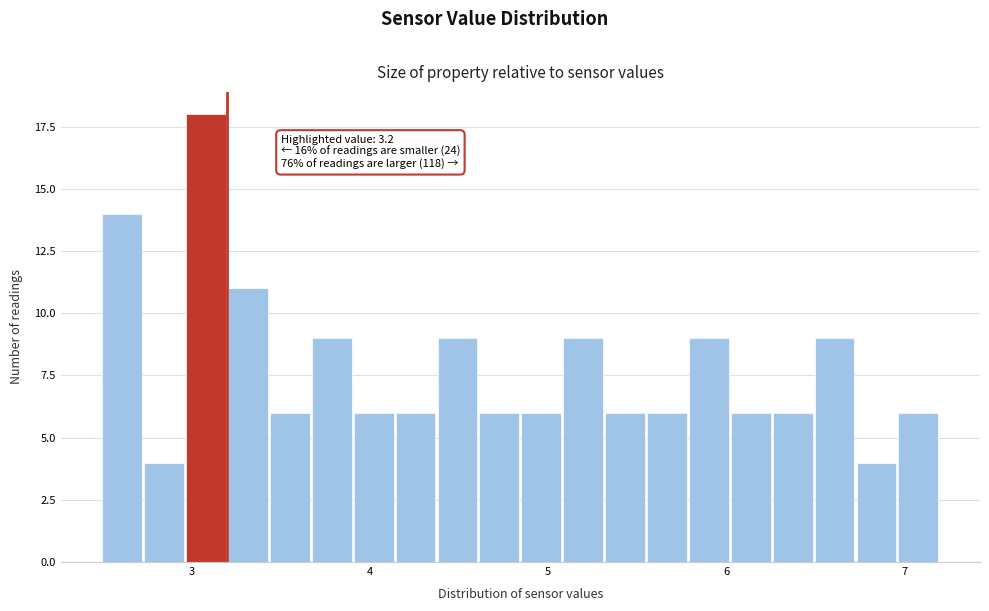

Read against the x-axis, roughly where is the centre of the tallest bar?

3.1